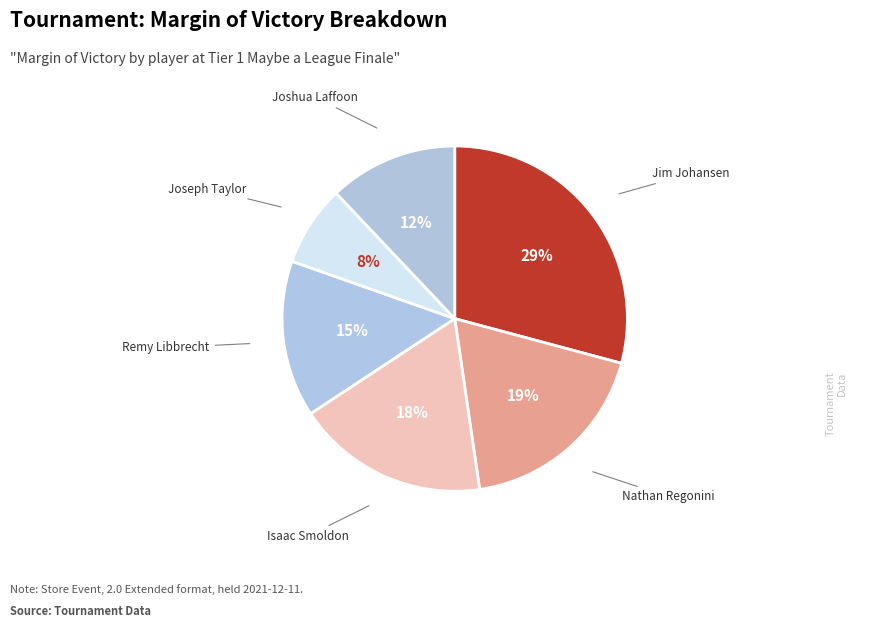

Is it true that Nathan Regonini is 12% of the pie?

False